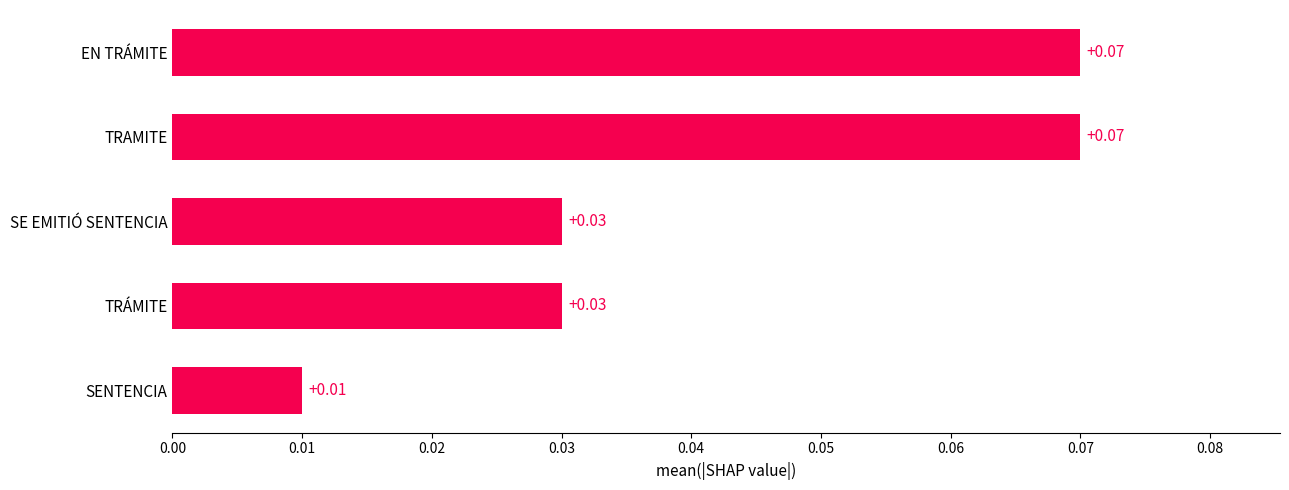

Which category has the lowest value across all series?

SENTENCIA